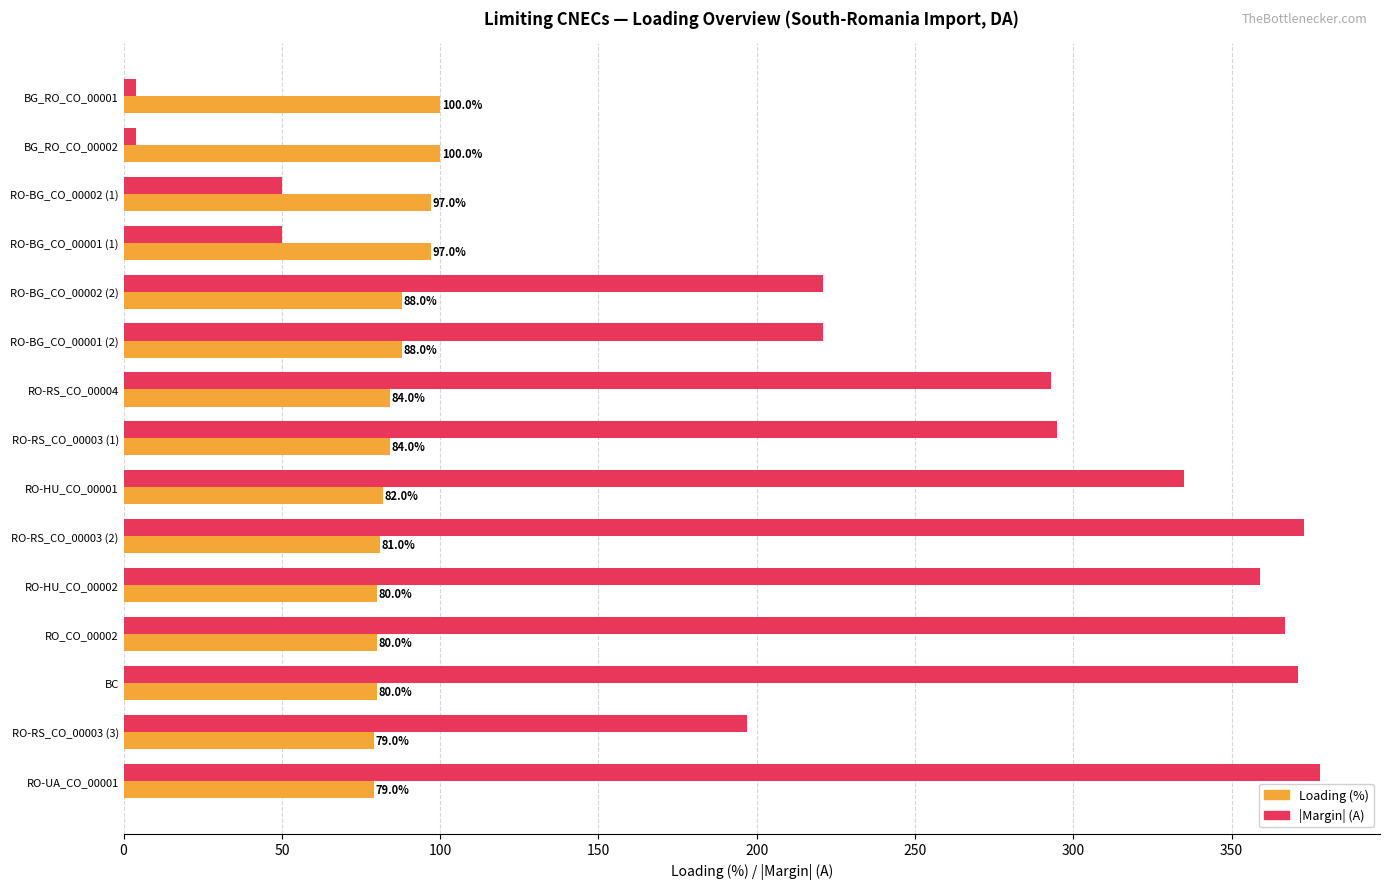

How many data points does each series have?

15